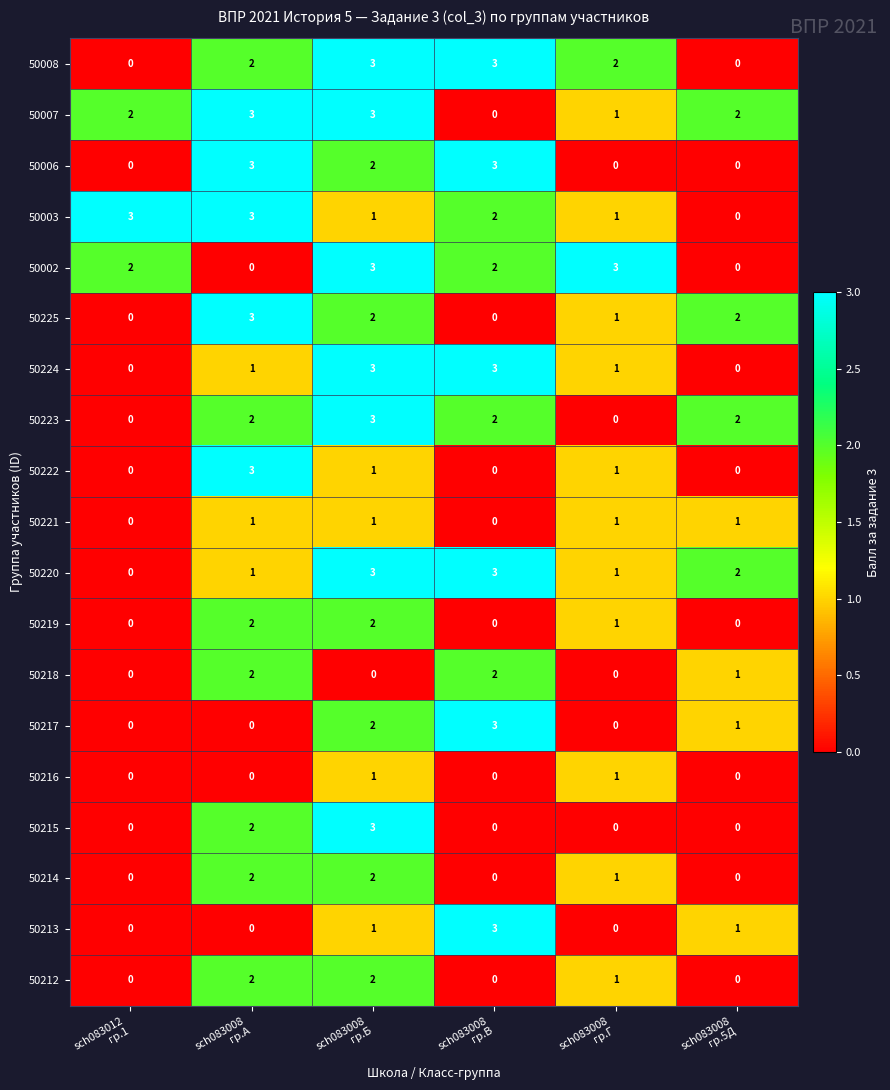

At which category is the sum across all series the highest?

sch083008
гр.Б